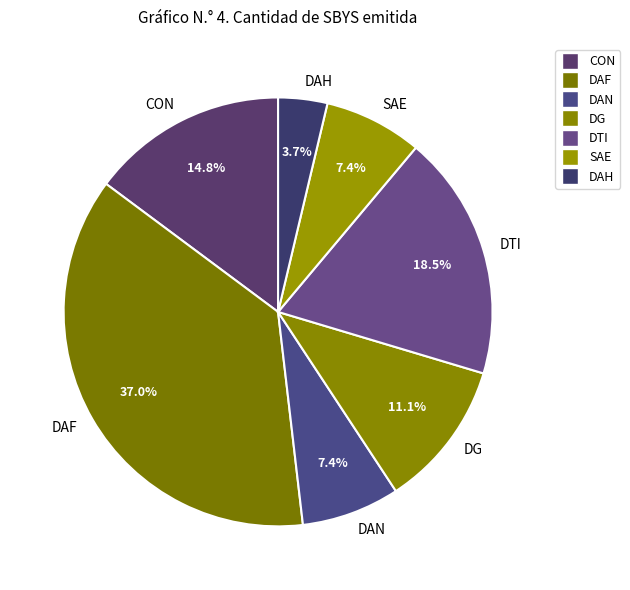

Is there a majority slice in this chart?

No